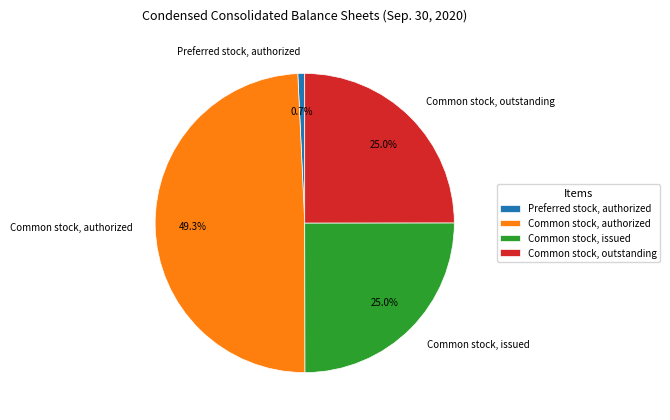

Is the sum of Common stock, outstanding and Preferred stock, authorized greater than half?

No